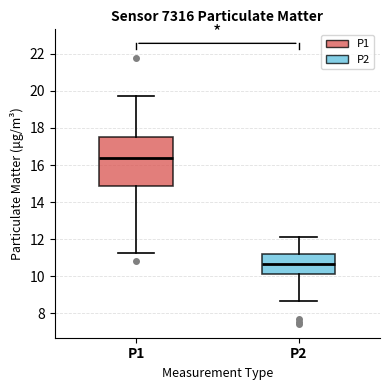

Which box has the lowest median line?

P2